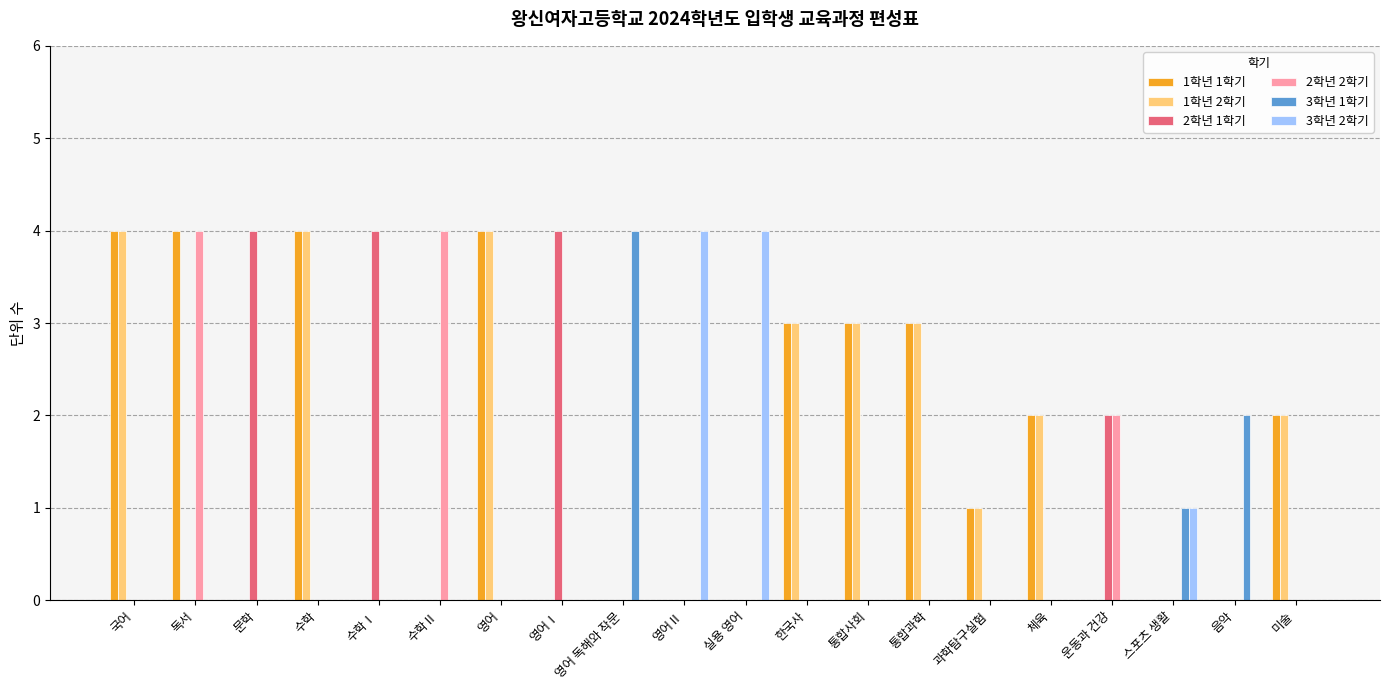

Is it true that 2학년 1학기 equals 0 at 영어Ⅱ?

True